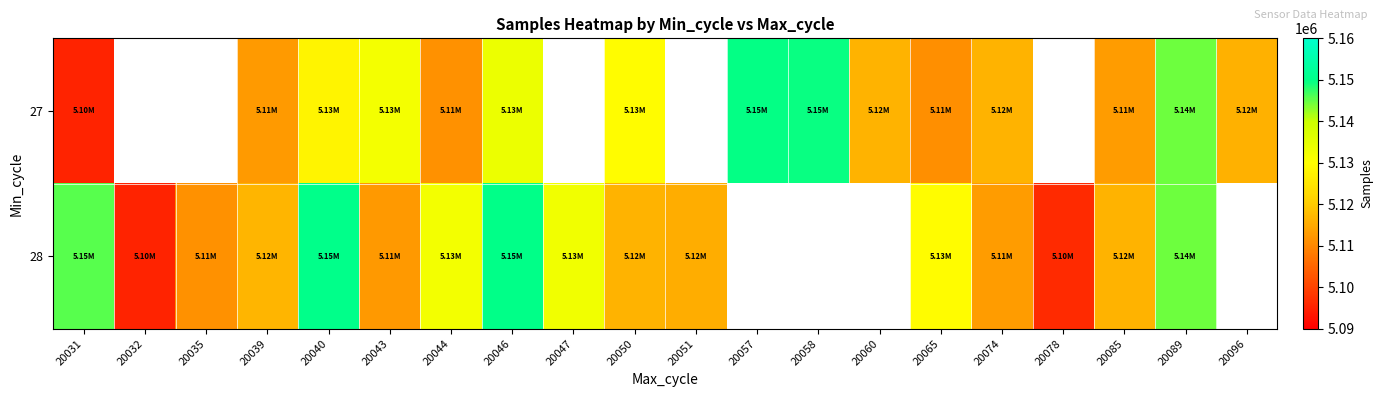

The 28 series shows 1972192.5 at 20050. True or false?

False